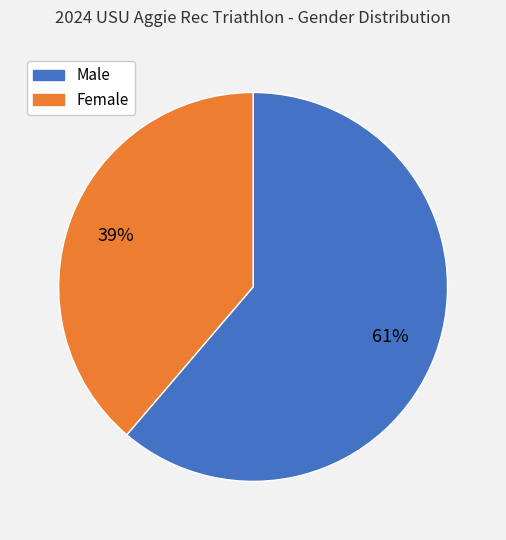

The Female slice represents 39% of the pie. True or false?

True